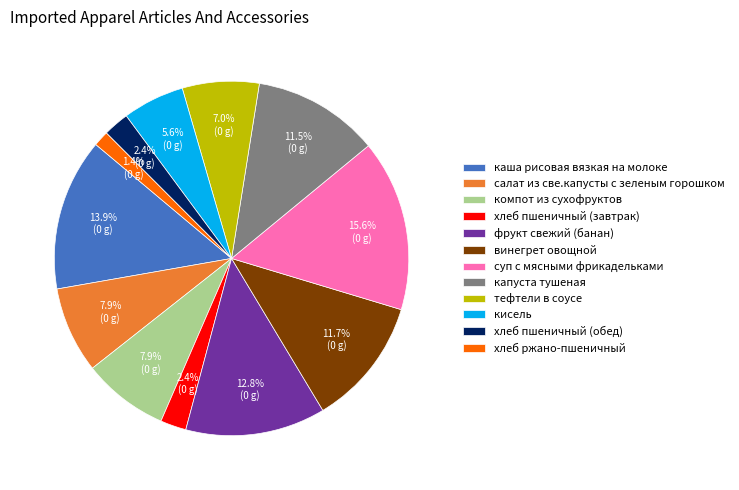

To the nearest percent, what is the difference between the largest and smallest slice percentages?

14%